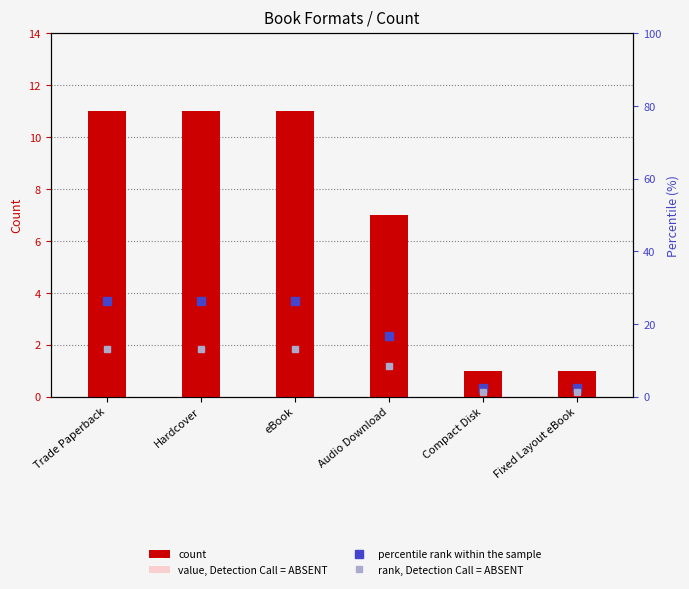

What is the maximum value shown in the chart?

26.2